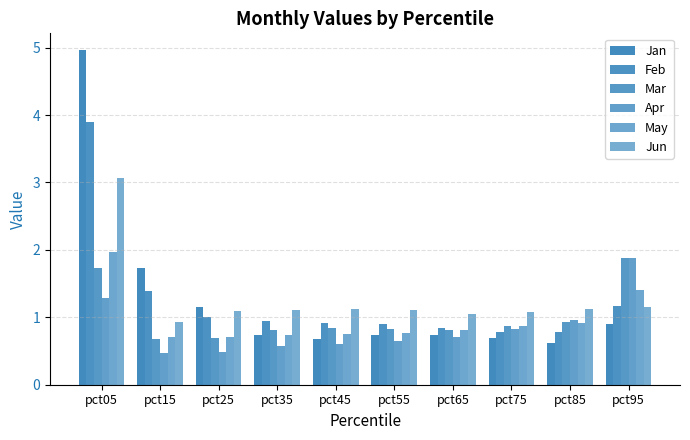

How many bars are there in total?

60